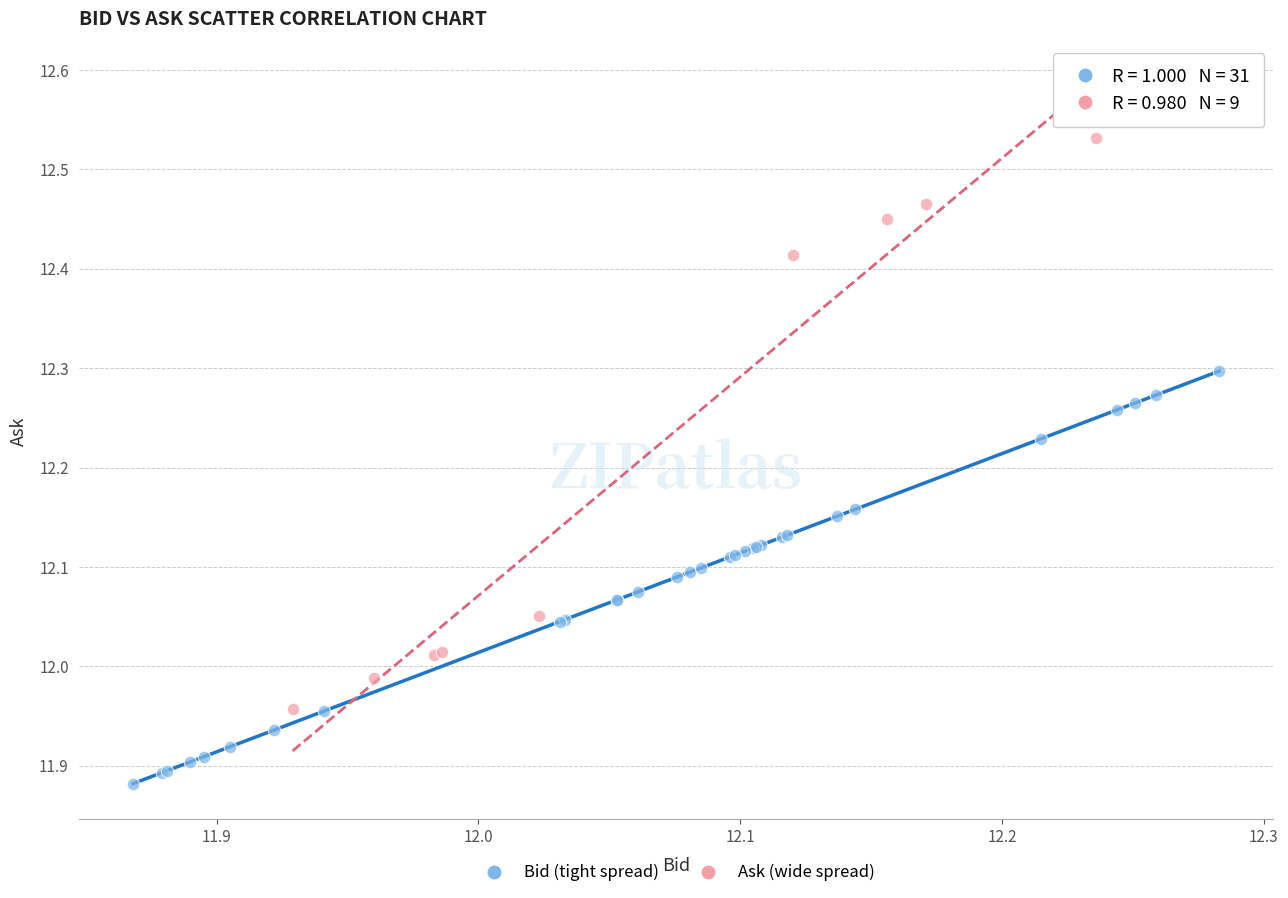

Which series has the largest Y range (max minus min)?

Ask (wide spread)